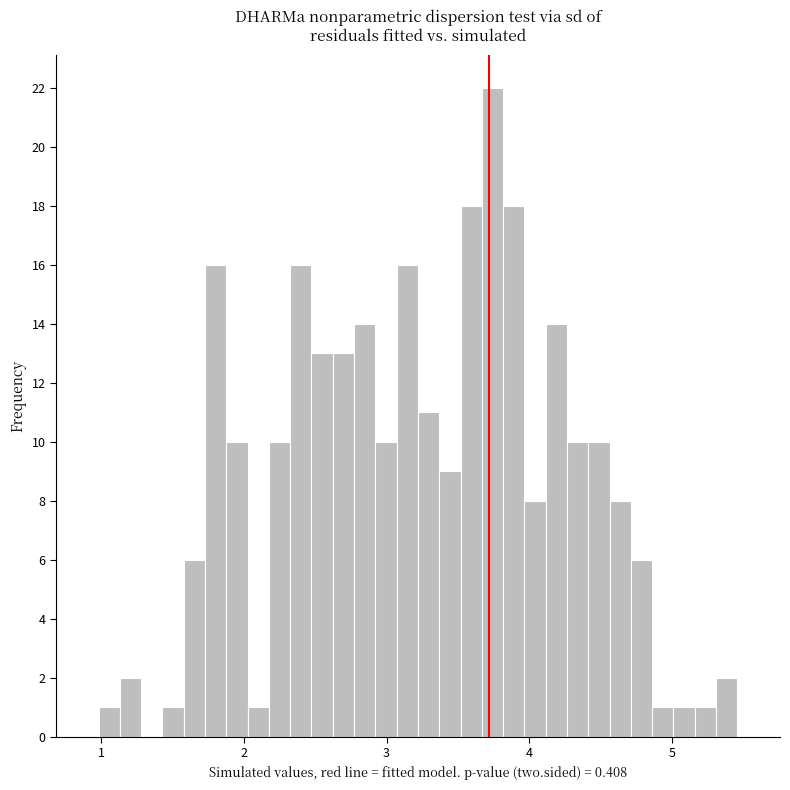

Around what value on the x-axis is the tallest bar? Give the approximate position of its centre, as read against the axis.

3.7